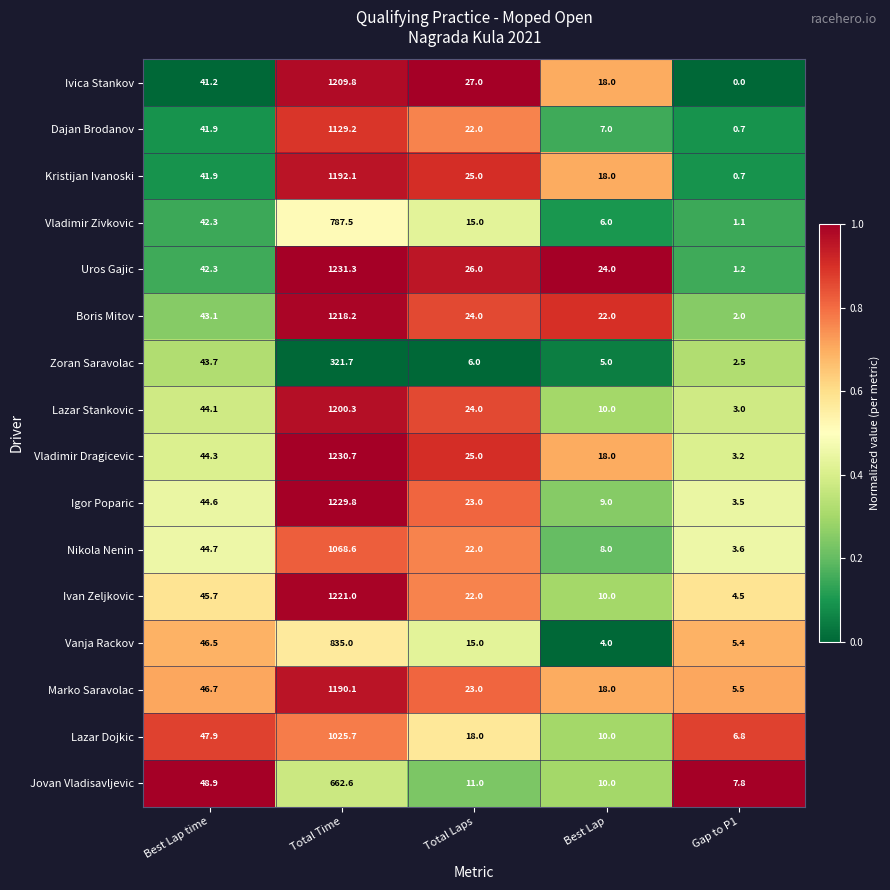

What is the average value of the Igor Poparic series?

262.0